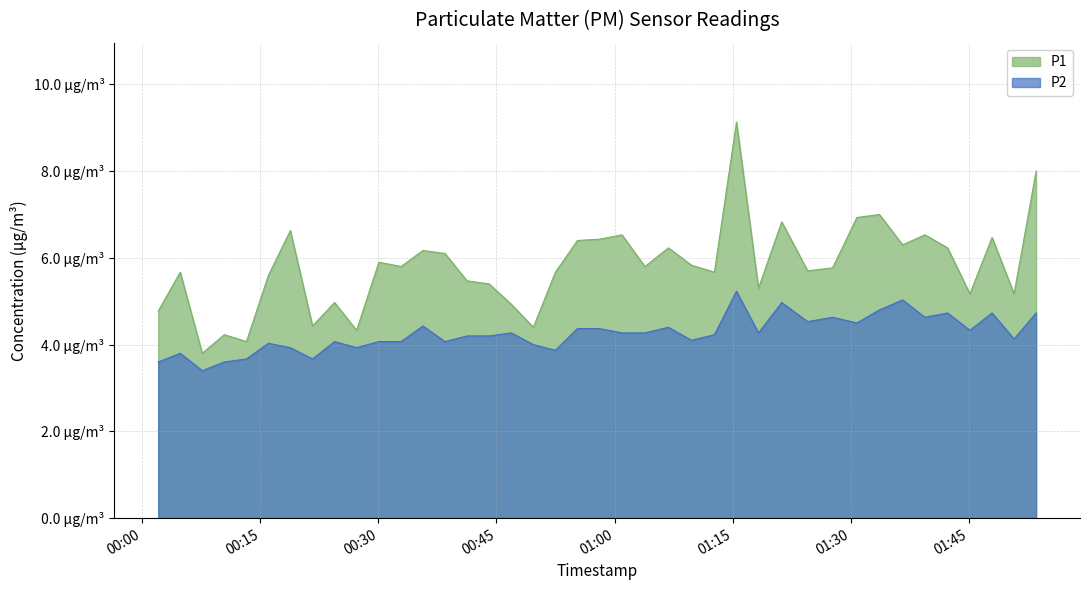

What is the difference between the P1 values at 2023-04-05T00:49:41 and 2023-04-05T00:24:25?

0.6